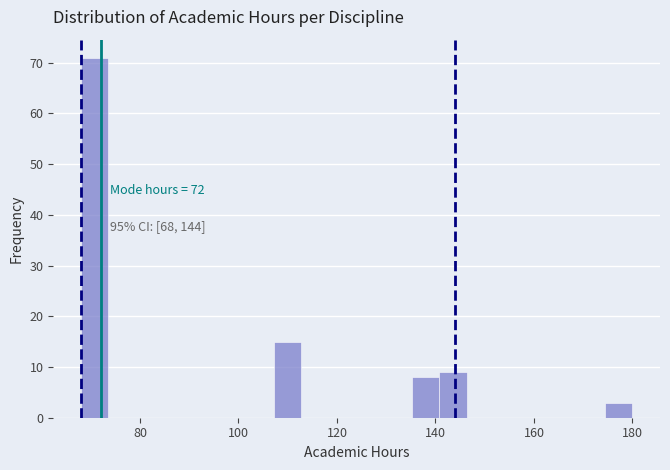

Read against the x-axis, roughly where is the centre of the tallest bar?

70